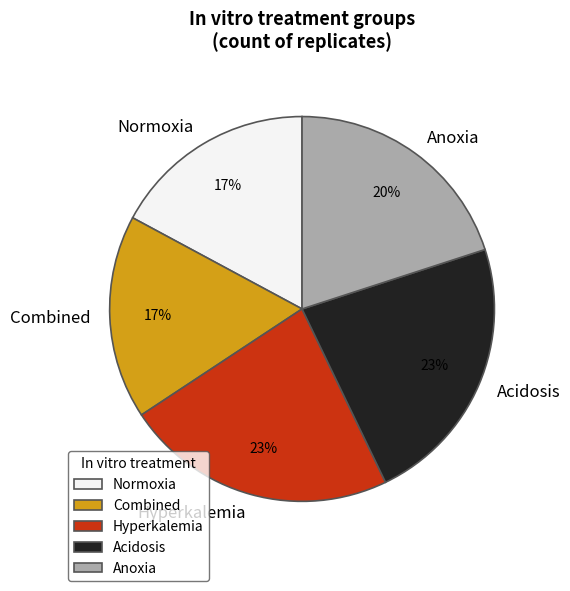

Combined, do Anoxia and Combined account for over 50%?

No